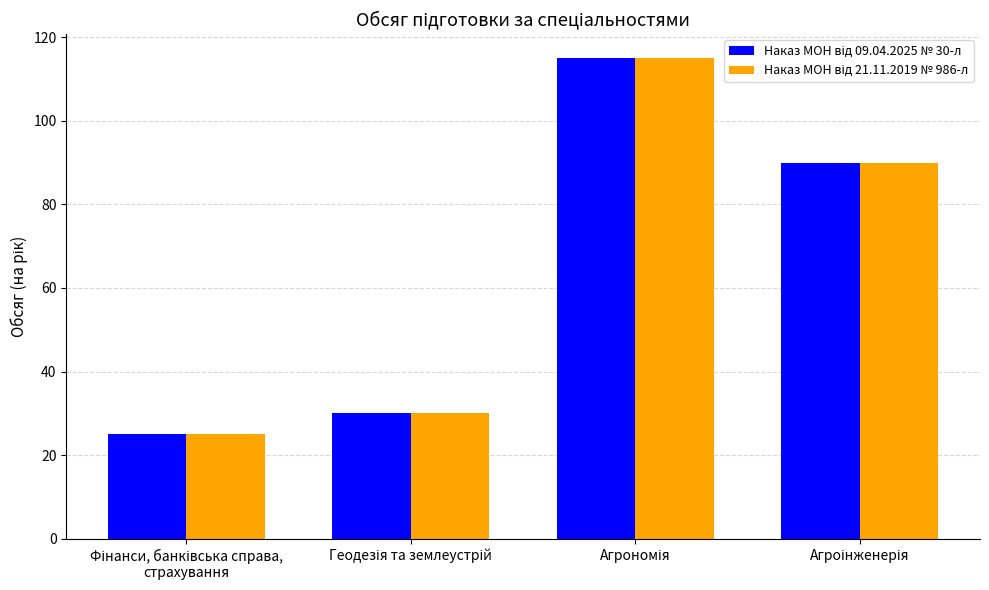

What is the smallest value displayed?

25